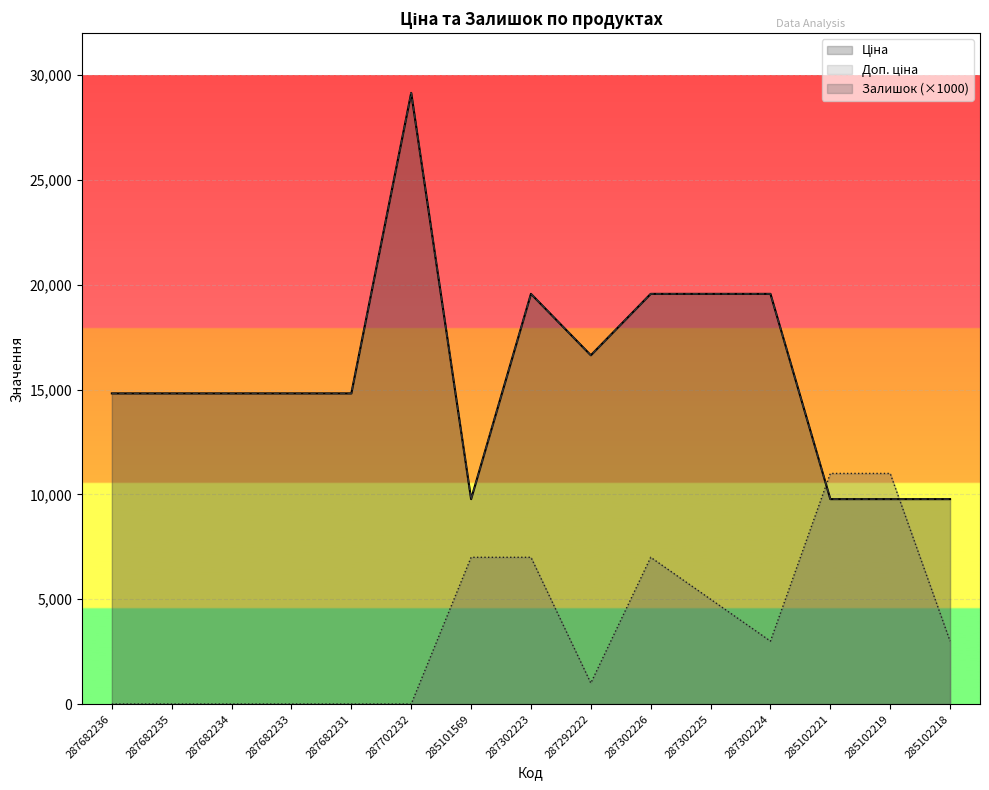

True or false: Залишок has a value of 0.0 at 287682233.

True